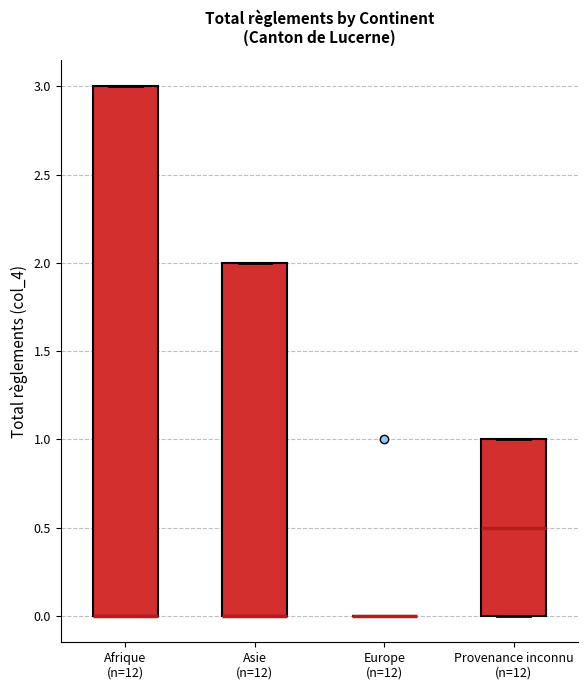

Reading left to right, transcribe this box plot: for each box, give where its median line is, the range the box spans, and where its two whiskers end, as read against the y-axis. The values are not printed on the chart, so give them approximately, as read against the axis.

Afrique (n=12): median 0.0 (drawn on the box's lower edge), box 0.0 to 3.0, whiskers 0.0 to 3.0
Asie (n=12): median 0.0 (drawn on the box's lower edge), box 0.0 to 2.0, whiskers 0.0 to 2.0
Europe (n=12): box collapsed to a line at 0.0, whiskers 0.0 to 0.0
Provenance inconnu (n=12): median 0.5, box 0.0 to 1.0, whiskers 0.0 to 1.0